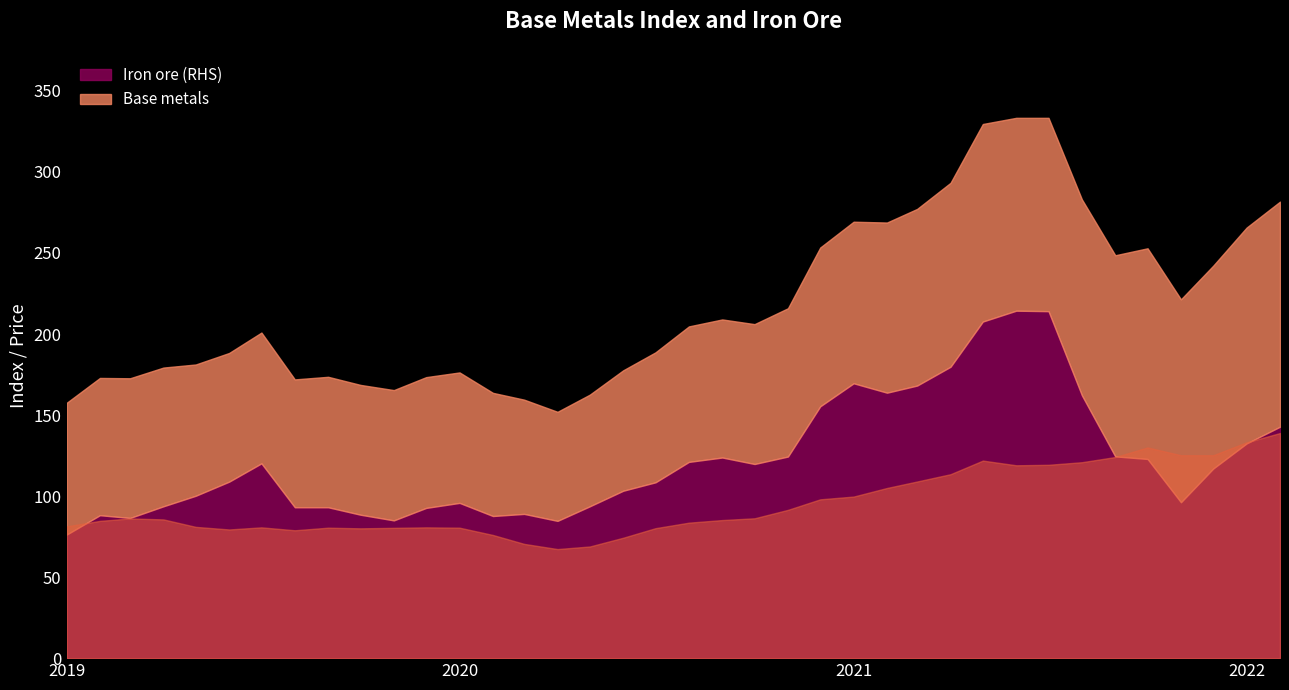

At which category does Iron ore (RHS) reach its first local peak?

2019-02-01